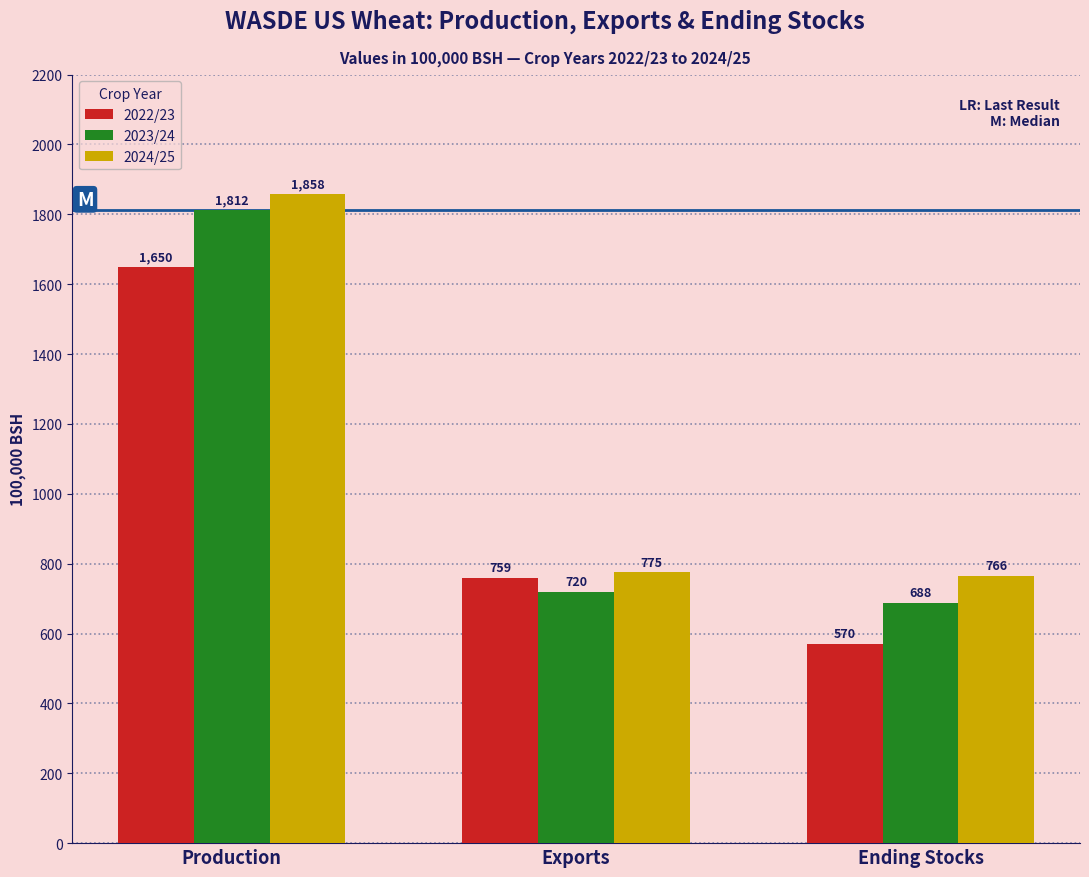

What is the approximate value of 2023/24 at Production?

1812